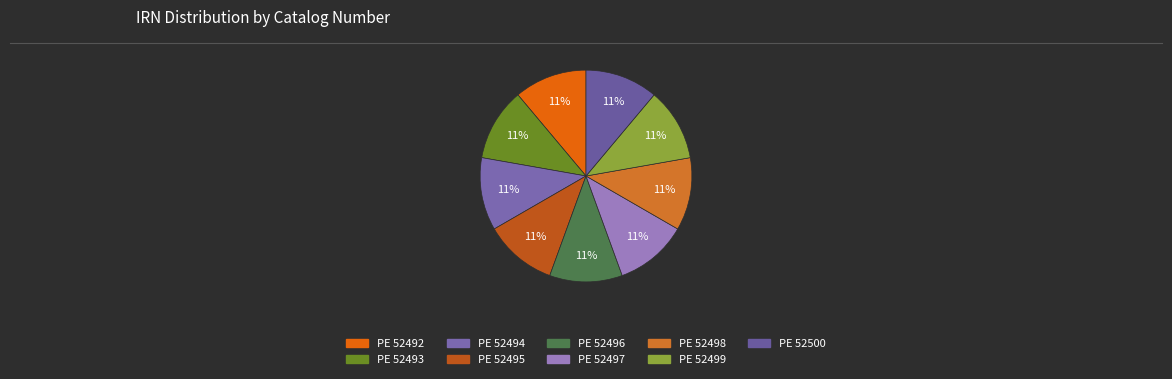

Count the number of slices in the pie.

9